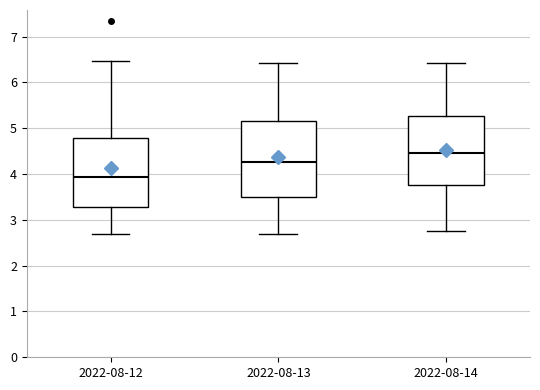

Where is the upper edge of the box for 2022-08-13 on the y-axis? The values are not printed on the chart, so give them approximately, as read against the axis.

5.2